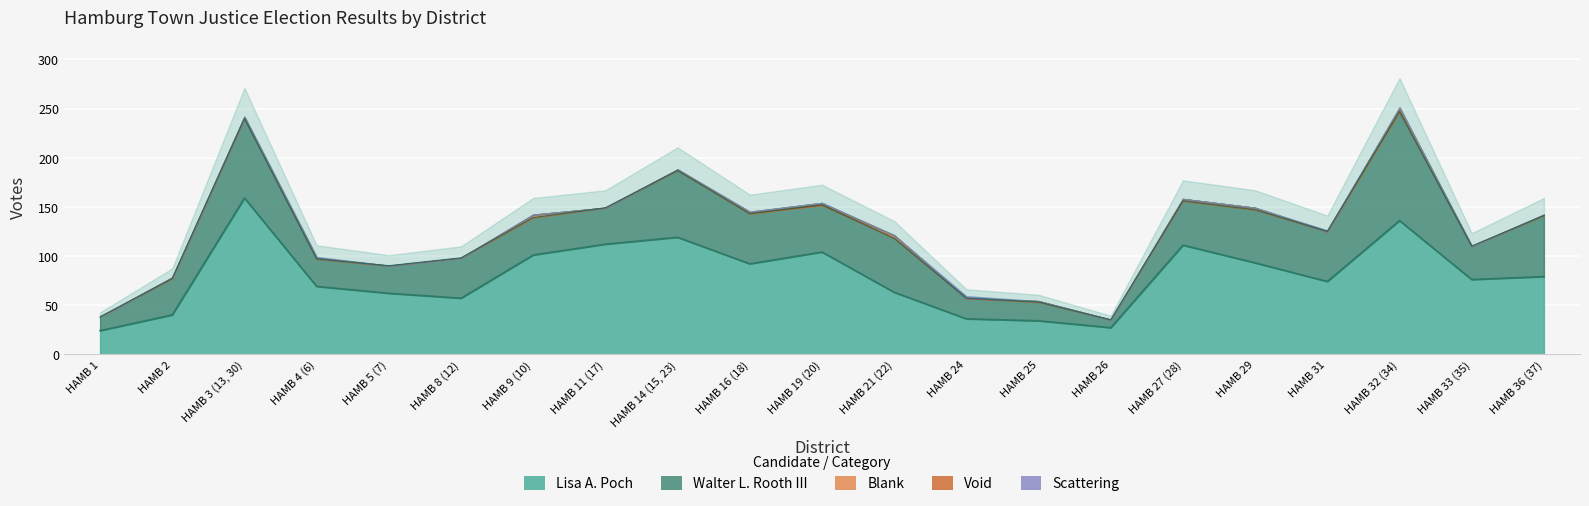

The Void series shows 0 at HAMB 29. True or false?

True